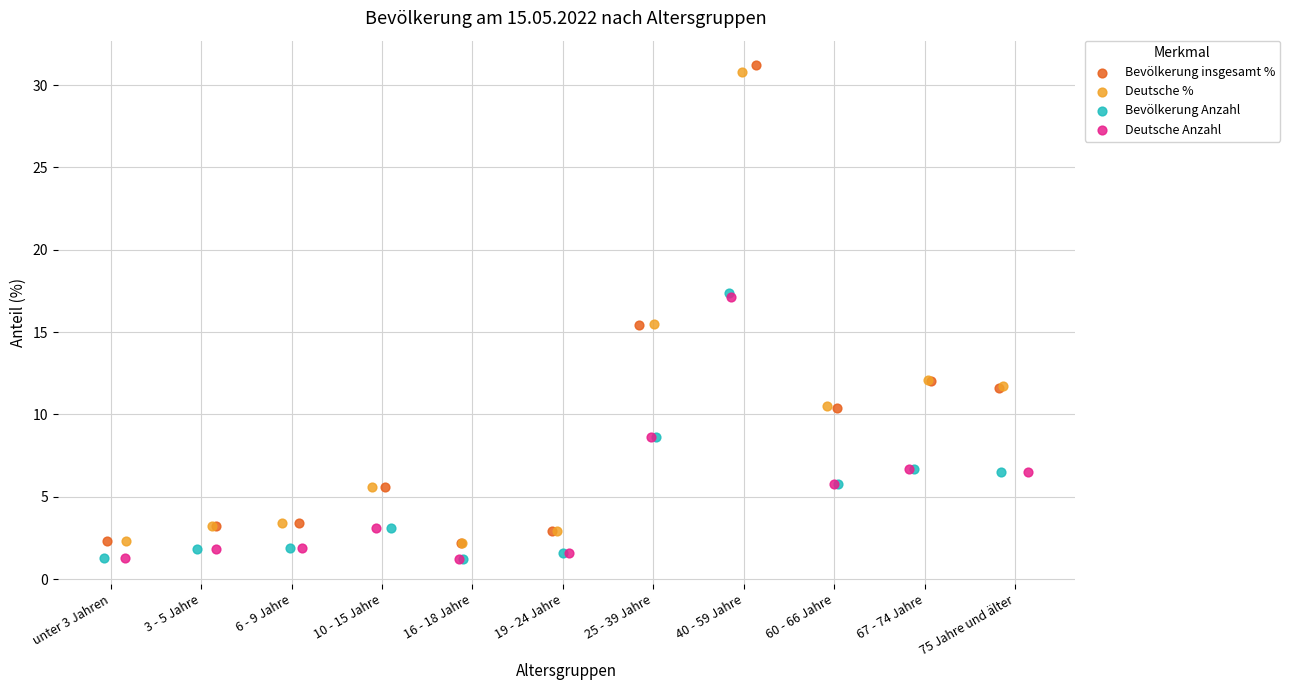

Which series has the widest spread of Y values?

Bevölkerung insgesamt %